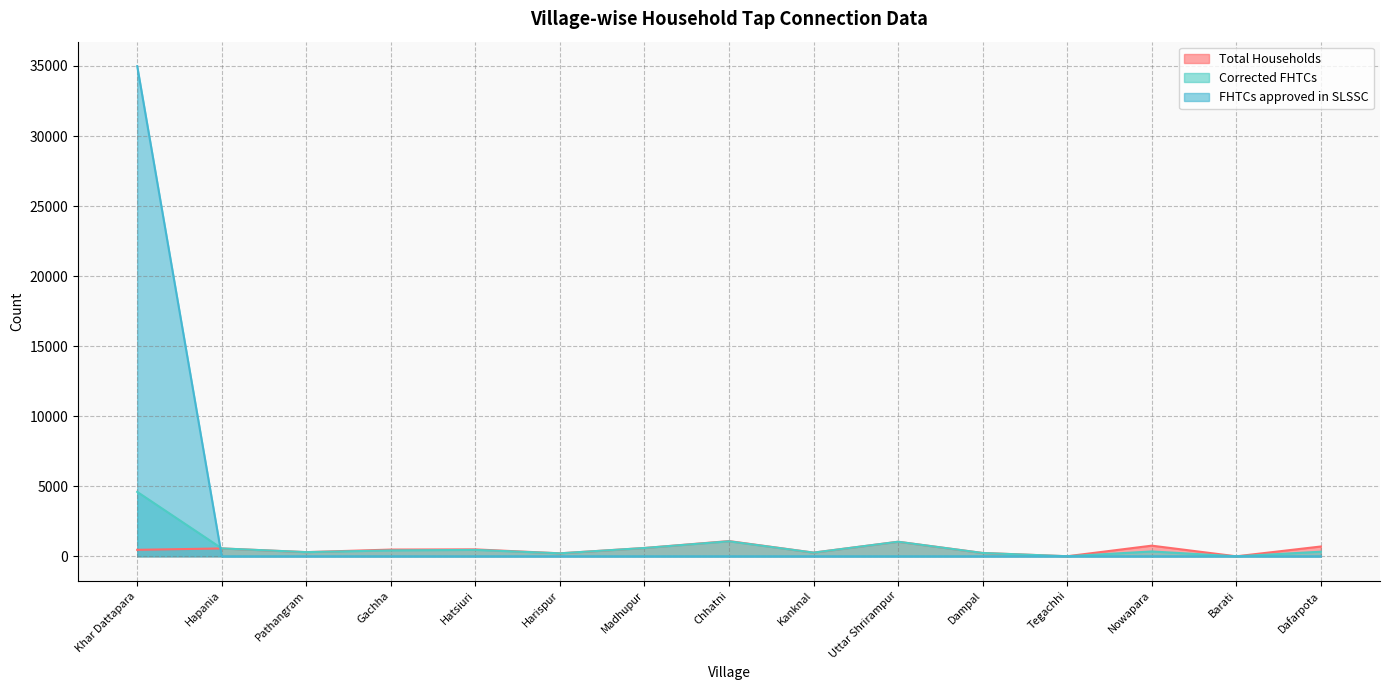

What position from the right is Uttar Shrirampur?

6